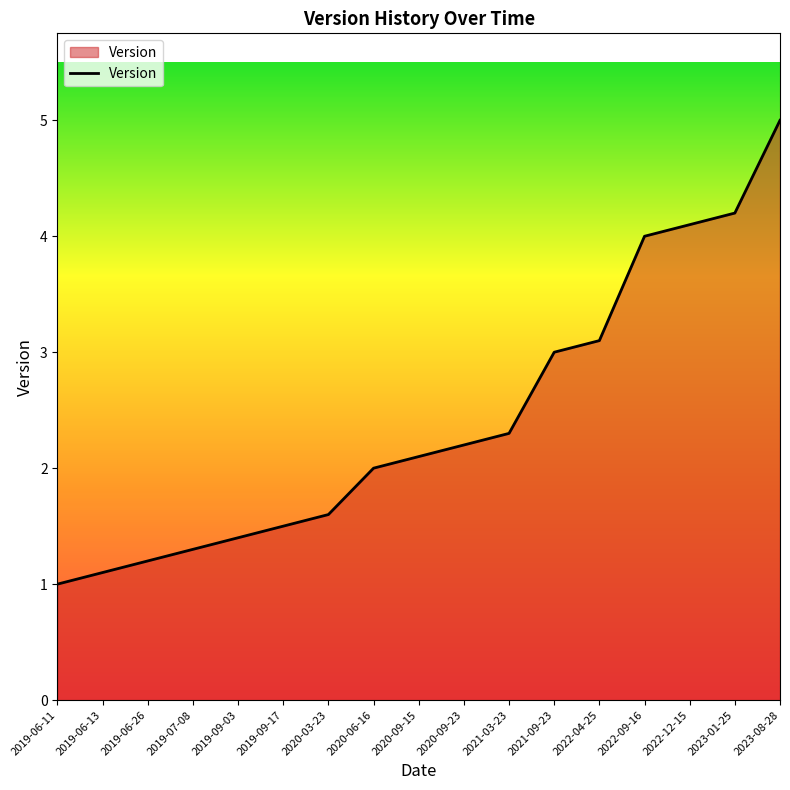

What position from the right is 2019-09-17?

12